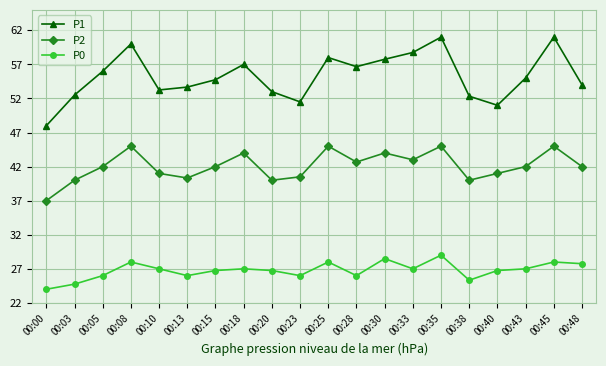

Which series has the widest spread of values?

P1